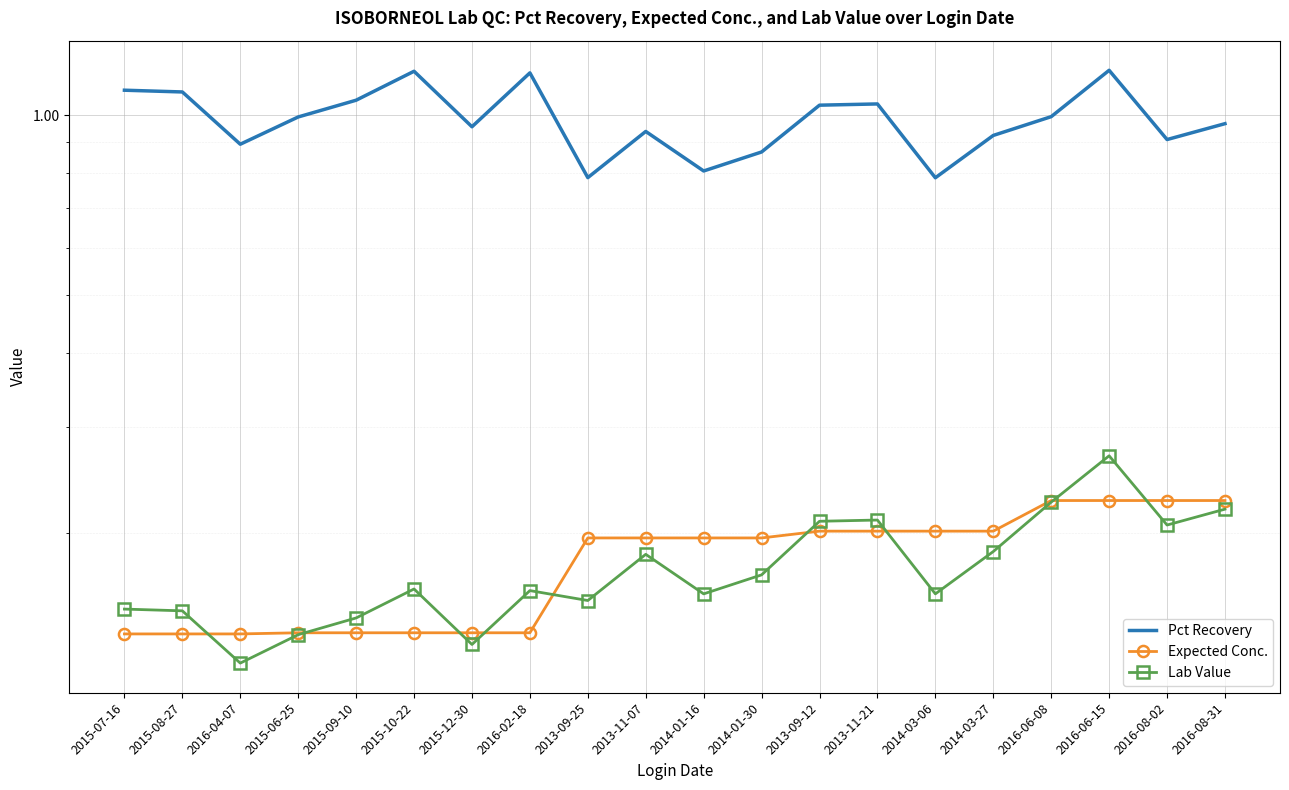

What is the value of the Pct Recovery point at the 8th from the left?

1.2